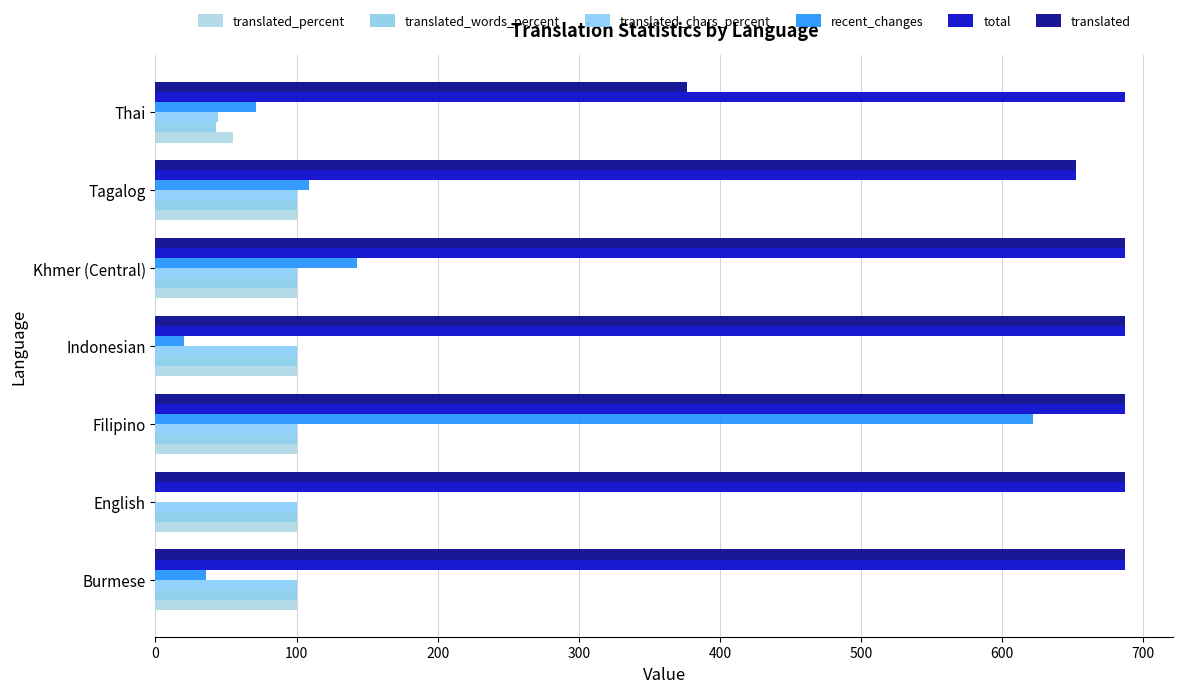

Reading left to right, transcribe all the data shown in this chart.

translated_percent: 100.0	100.0	100.0	100.0	100.0	100.0	54.8
translated_words_percent: 100.0	100.0	100.0	100.0	100.0	100.0	43.0
translated_chars_percent: 100.0	100.0	100.0	100.0	100.0	100.0	44.2
recent_changes: 36.0	0.0	622.0	20.0	143.0	109.0	71.0
total: 687.0	687.0	687.0	687.0	687.0	652.0	687.0
translated: 687.0	687.0	687.0	687.0	687.0	652.0	377.0